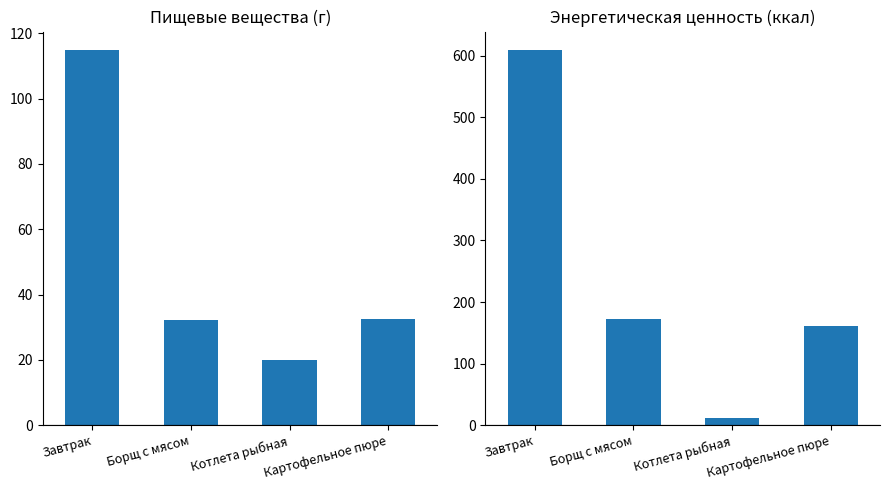

Reading left to right, transcribe all the data shown in this chart.

Пищевые вещества: Завтрак=114.8	Борщ с мясом=32.1	Котлета рыбная=19.9	Картофельное пюре=32.5
Энергетическая ценность: Завтрак=609.0	Борщ с мясом=172.6	Котлета рыбная=11.0	Картофельное пюре=160.4